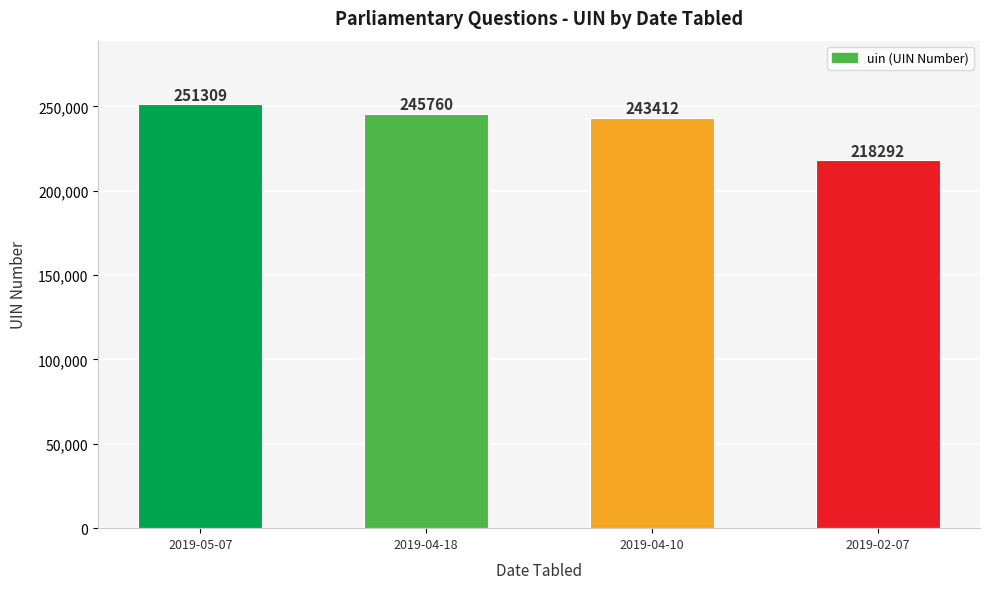

True or false: the data shows 245760 at 2019-04-18.

True